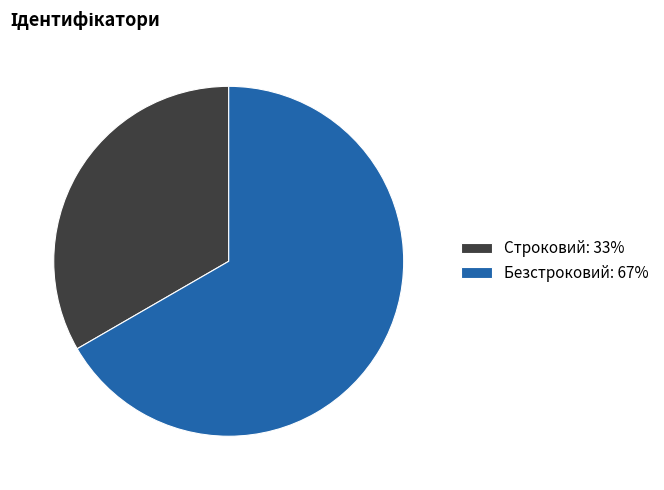

True or false: Безстроковий accounts for 67% of the total.

True